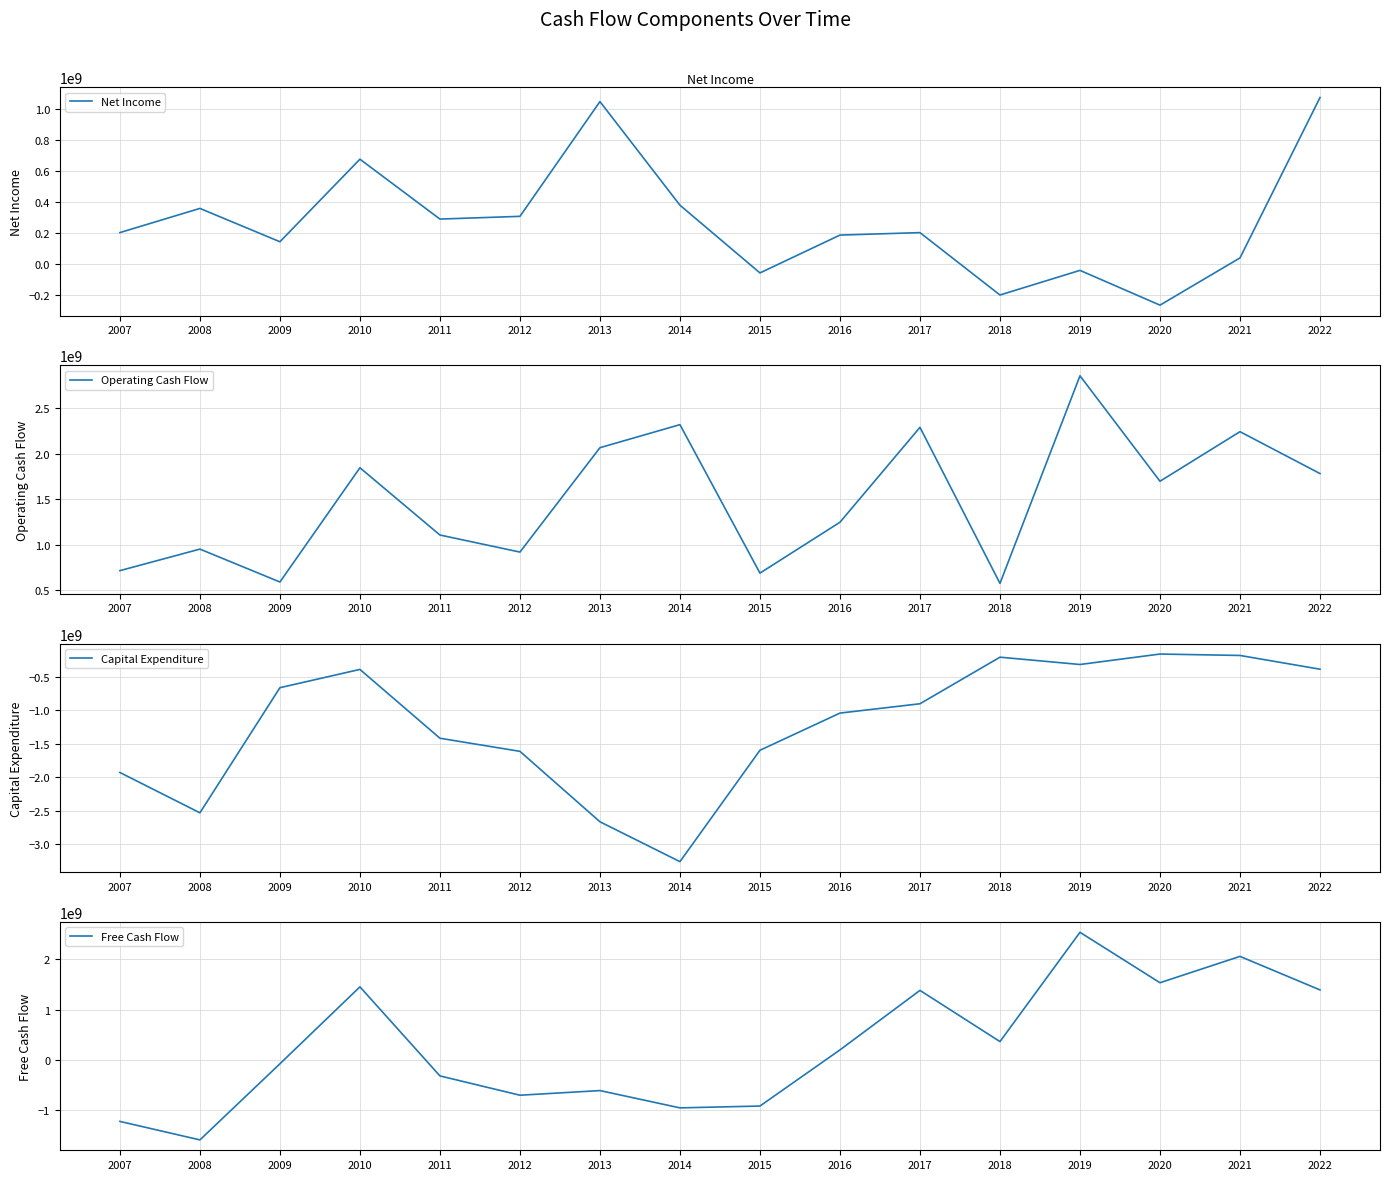

Is the value of Capital Expenditure at 2016 greater than the value of Free Cash Flow at 2016?

No